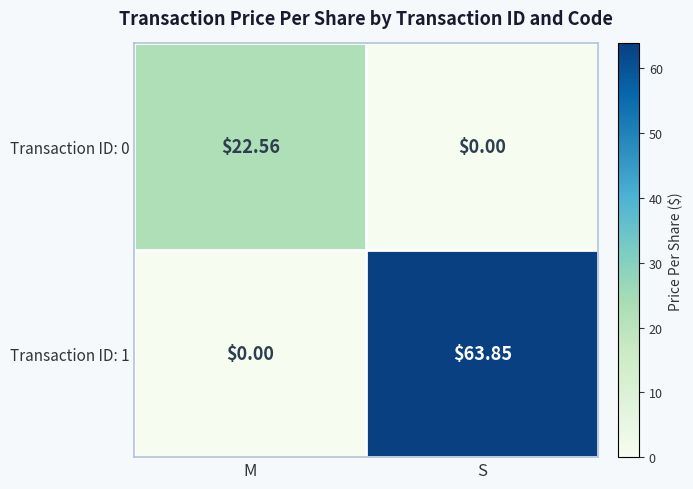

At which label is Transaction ID: 1 closest to 31?

M